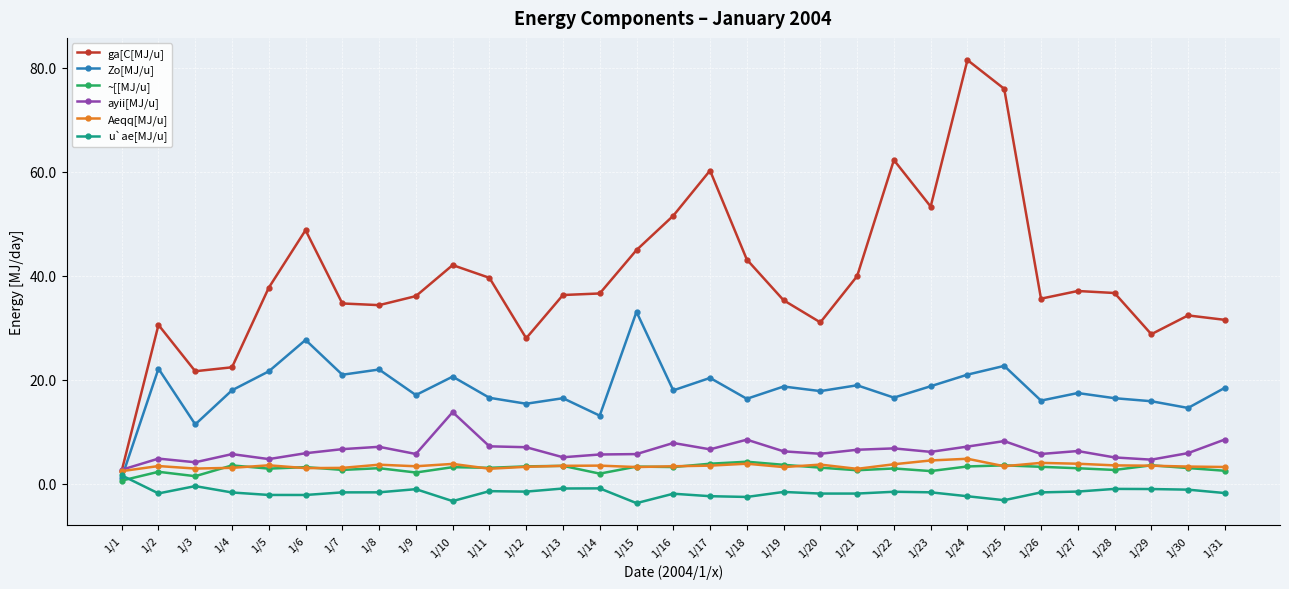

Which series has the largest total across all categories?

ga[C[MJ/u]